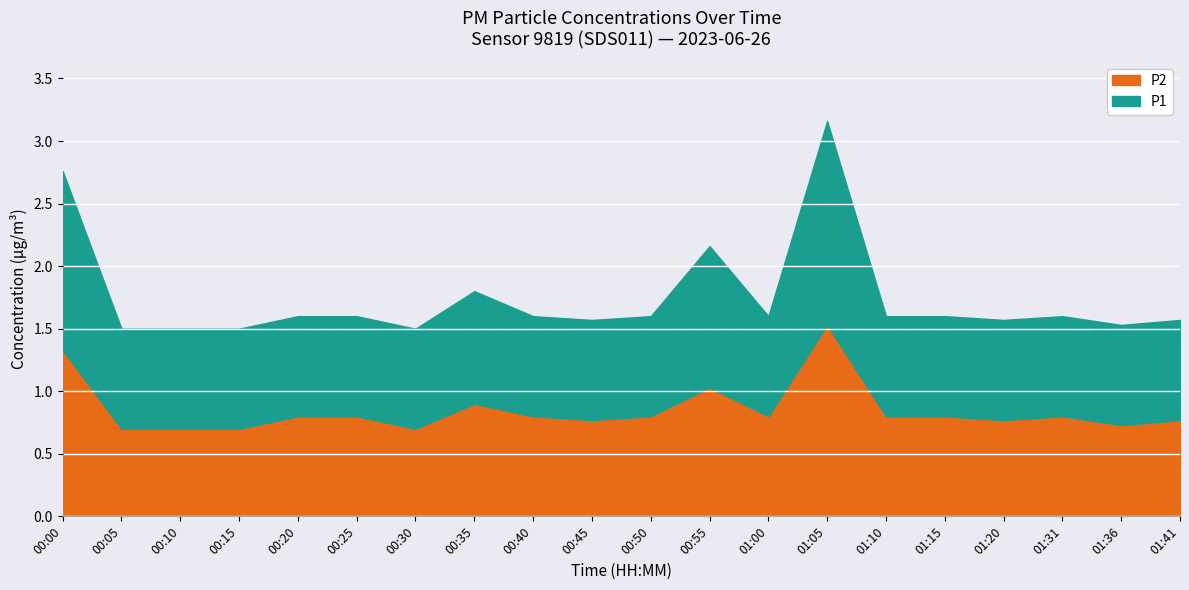

Is it true that P2 equals 0.8 at 01:31?

True